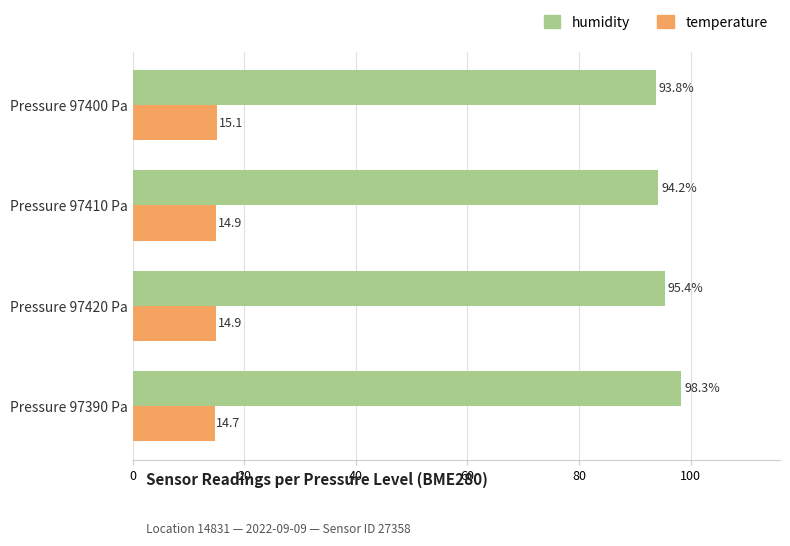

Rank the series by their maximum value, from highest to lowest.

humidity, temperature